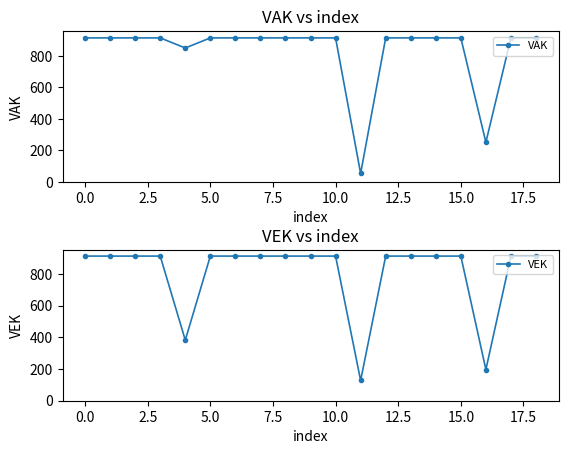

True or false: VEK has a value of 914 at 18.

True